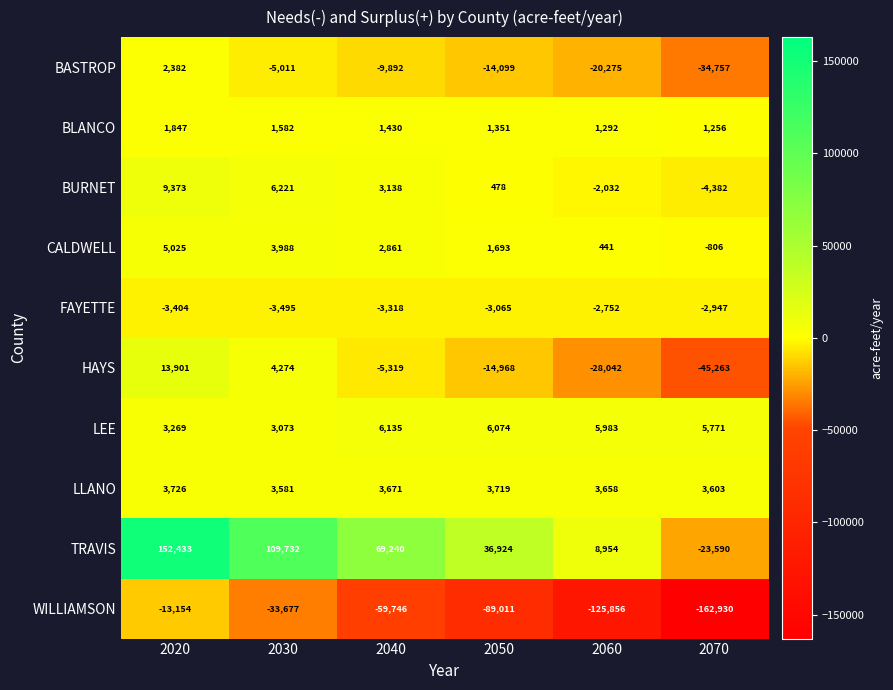

Is it true that BURNET equals -4382 at 2070?

True